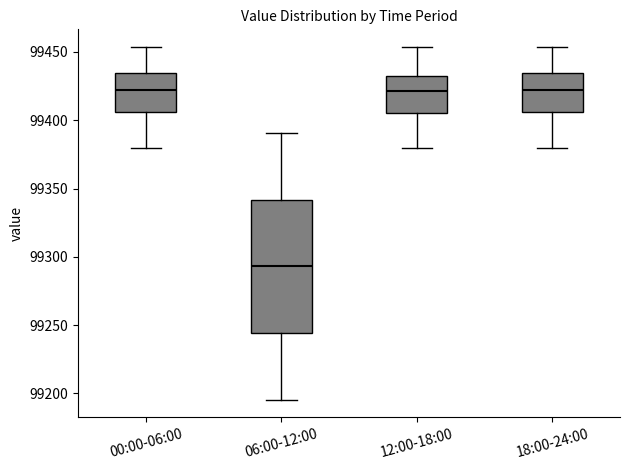

Which box is the tallest, from its lower edge to its upper edge?

06:00-12:00